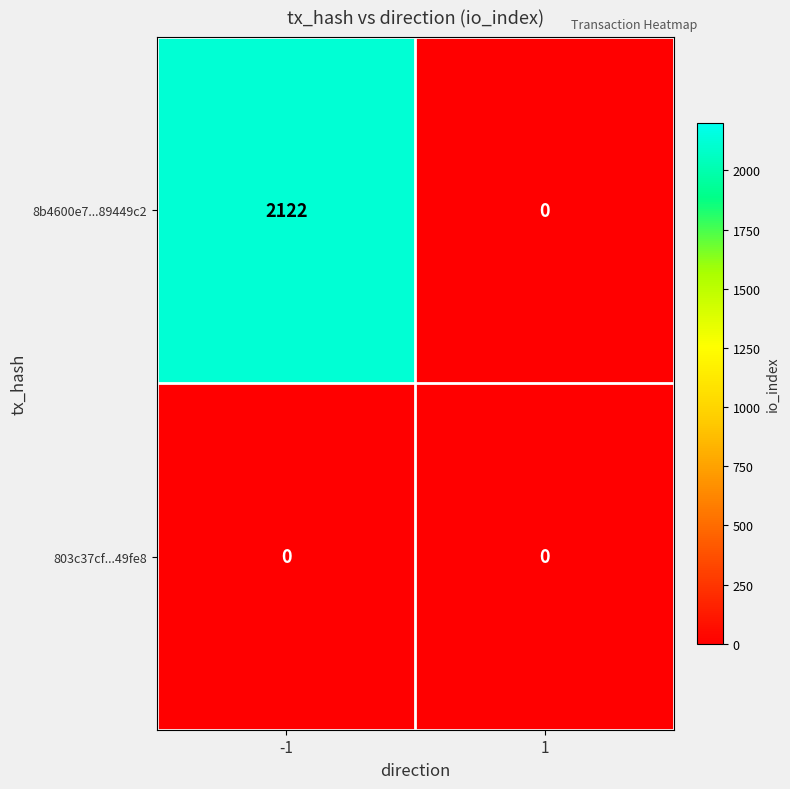

Is the value of 8b4600e7...89449c2 at -1 greater than the value of 803c37cf...49fe8 at -1?

Yes